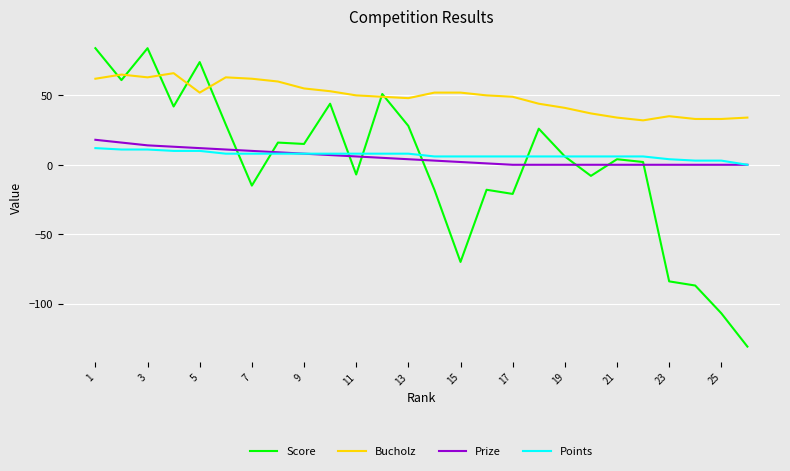

What is the minimum value shown in the chart?

-131